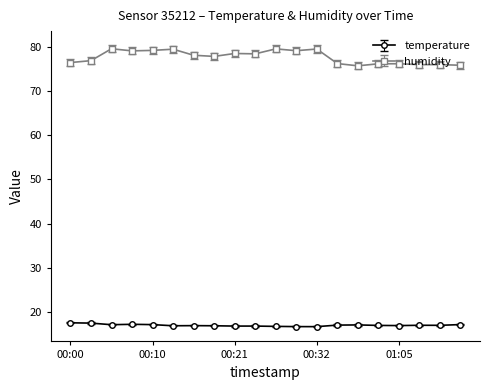

Rank the series by their maximum value, from highest to lowest.

humidity, temperature